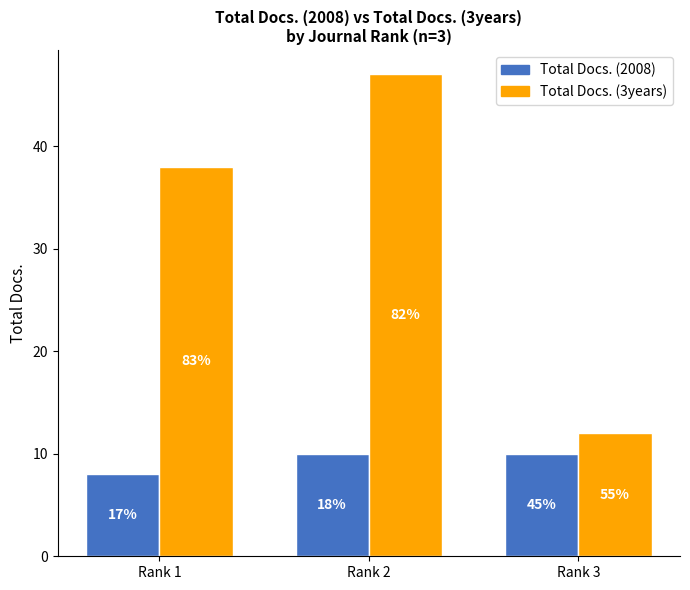

What are all the series names shown in the legend?

Total Docs. (2008), Total Docs. (3years)